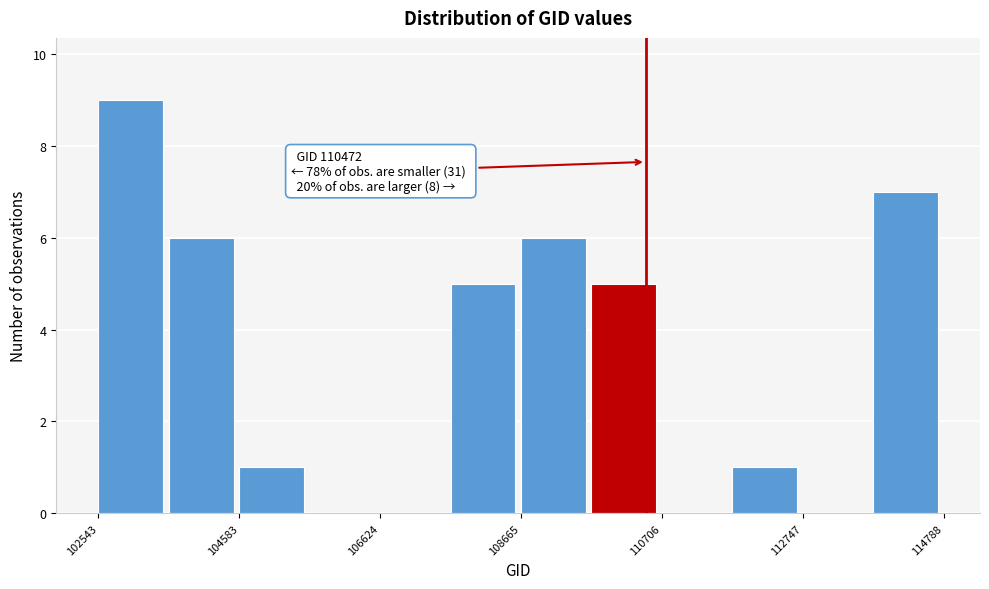

Around what value on the x-axis is the tallest bar? Give the approximate position of its centre, as read against the axis.

103000